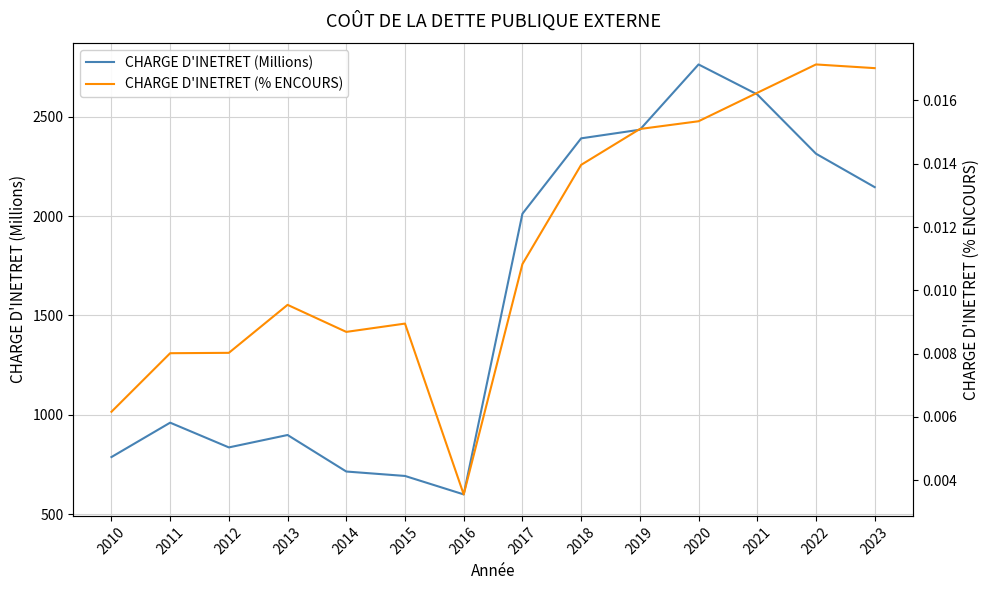

Reading right to left, extract all data points from this chart.

CHARGE D'INETRET (Millions): 2023=2145.6	2022=2313.9	2021=2612.1	2020=2763.1	2019=2434.5	2018=2391.2	2017=2011.6	2016=599.1	2015=692.0	2014=714.3	2013=898.1	2012=835.6	2011=960.2	2010=787.1
CHARGE D'INETRET (% ENCOURS): 2023=0.0	2022=0.0	2021=0.0	2020=0.0	2019=0.0	2018=0.0	2017=0.0	2016=0.0	2015=0.0	2014=0.0	2013=0.0	2012=0.0	2011=0.0	2010=0.0